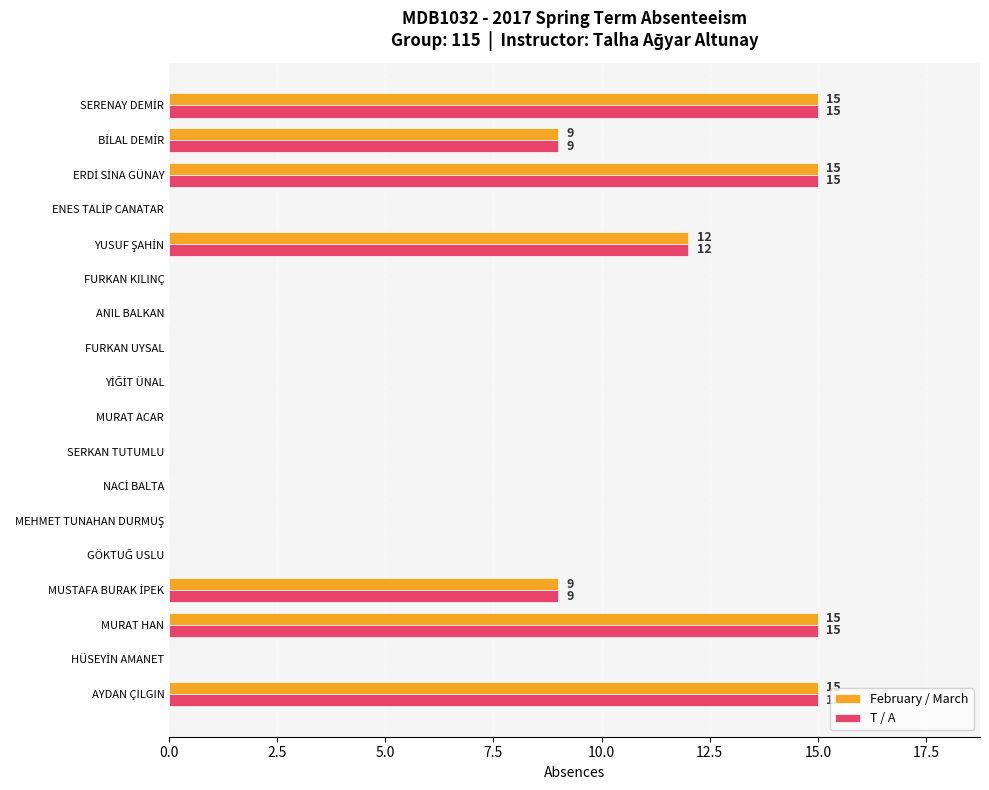

What is the maximum value for February / March?

15